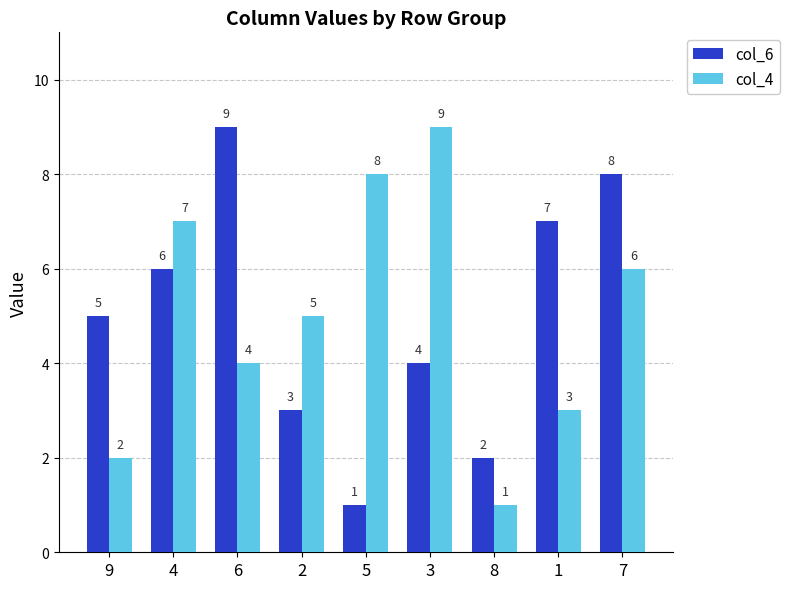

Count the number of categories in the chart.

9